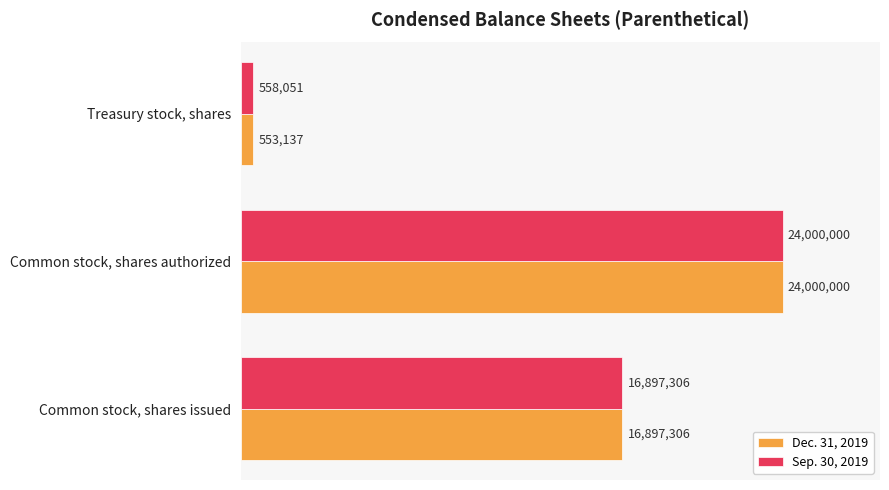

What is the minimum value shown in the chart?

553137